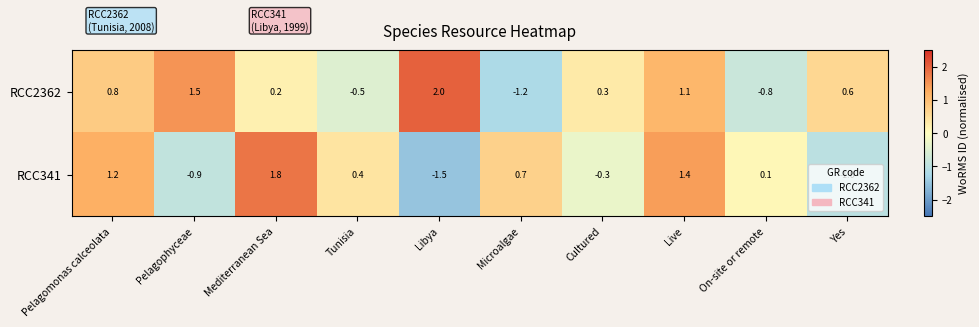

What is the difference between the second highest and second lowest values in the RCC2362 series?

2.3